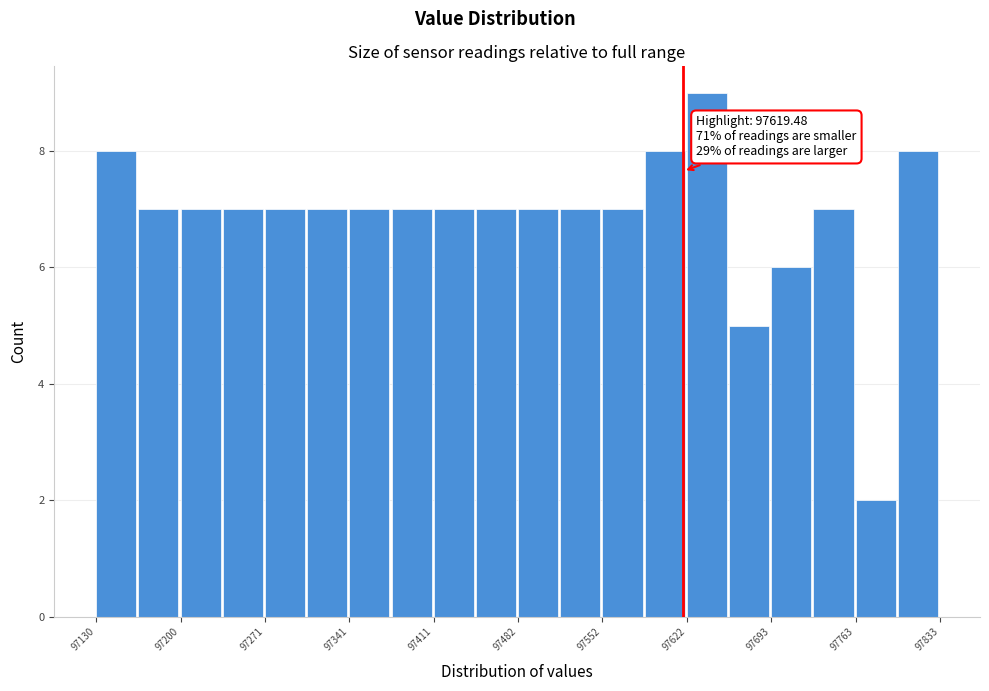

Read against the x-axis, roughly where is the centre of the tallest bar?

97640